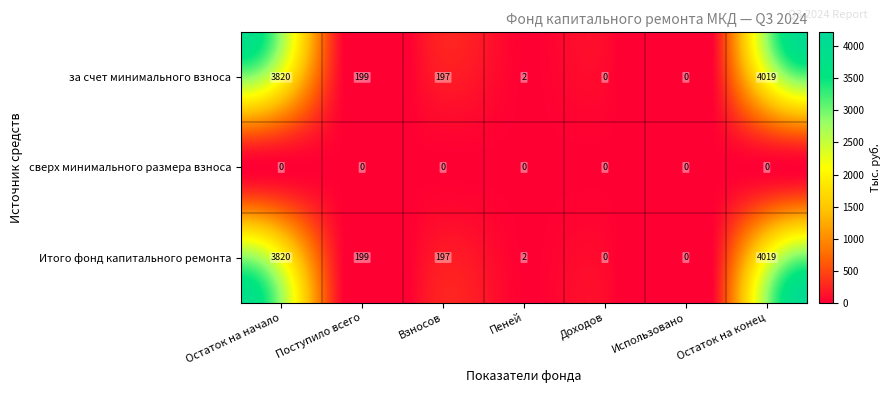

What is the maximum value for Итого фонд капитального ремонта?

4018.9